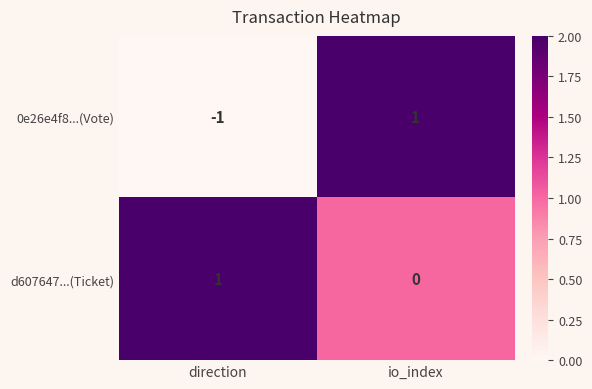

How many positive values does the 0e26e4f8...(Vote) series have?

1